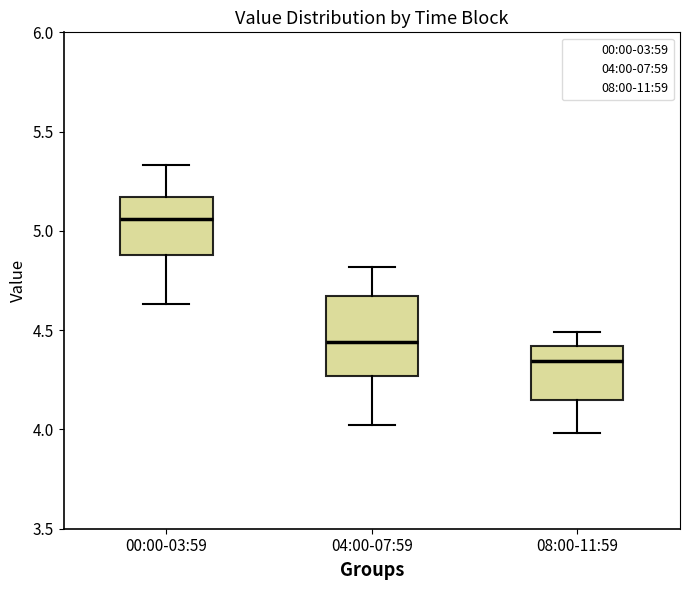

Which box's median line is the highest?

00:00-03:59